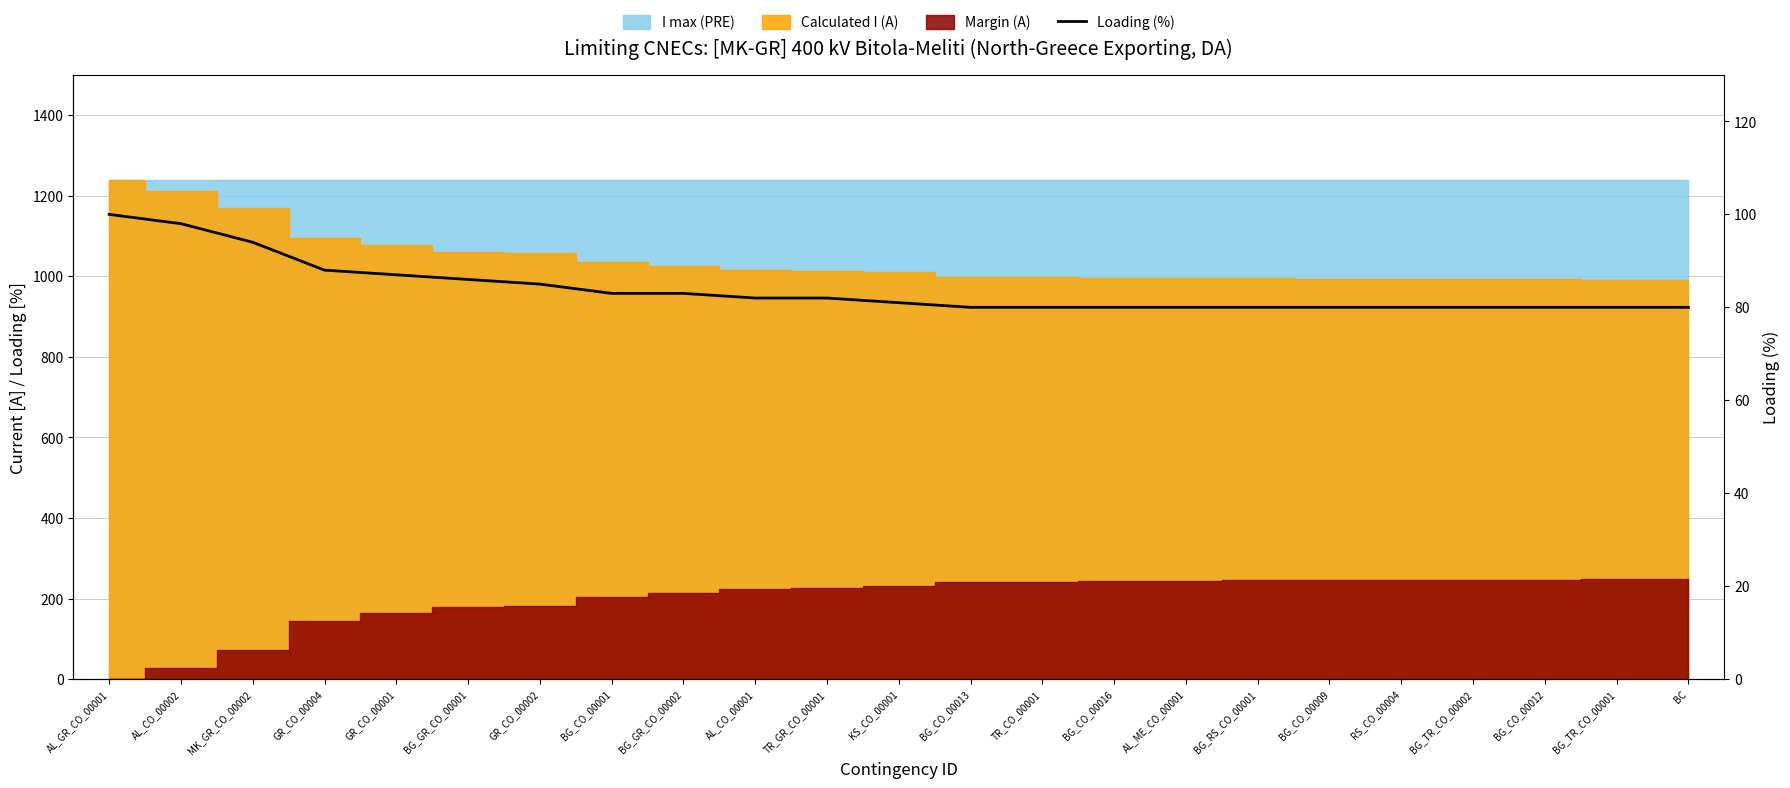

What position from the right is BG_CO_00016?

9